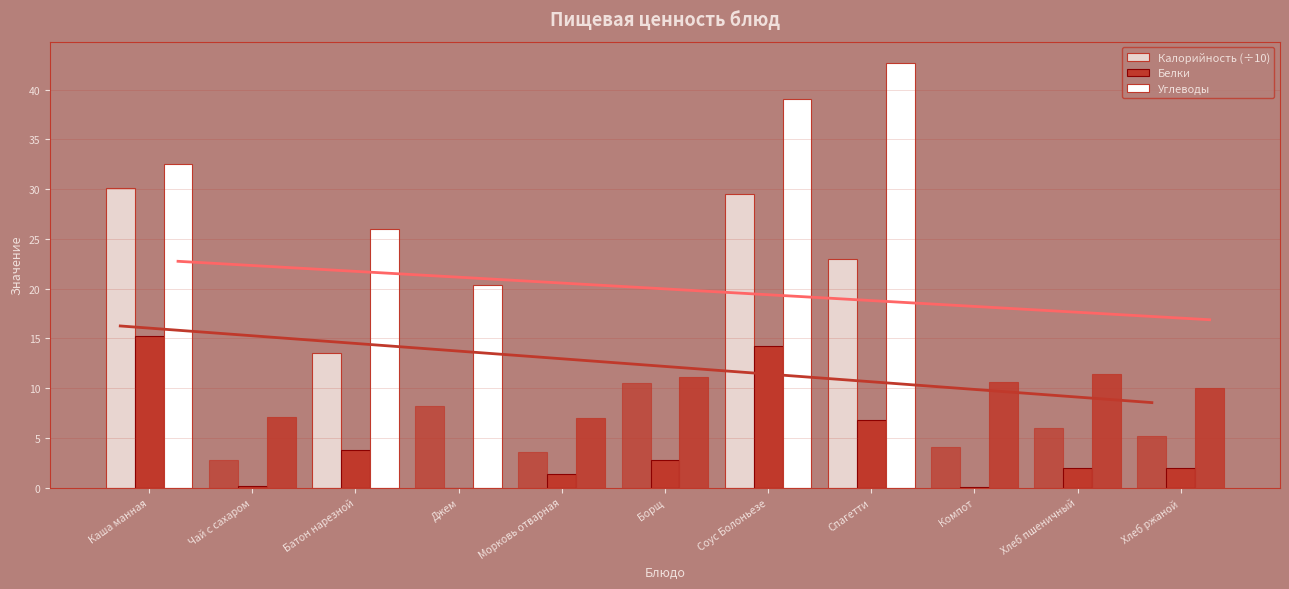

How many bars are there in each group?

3